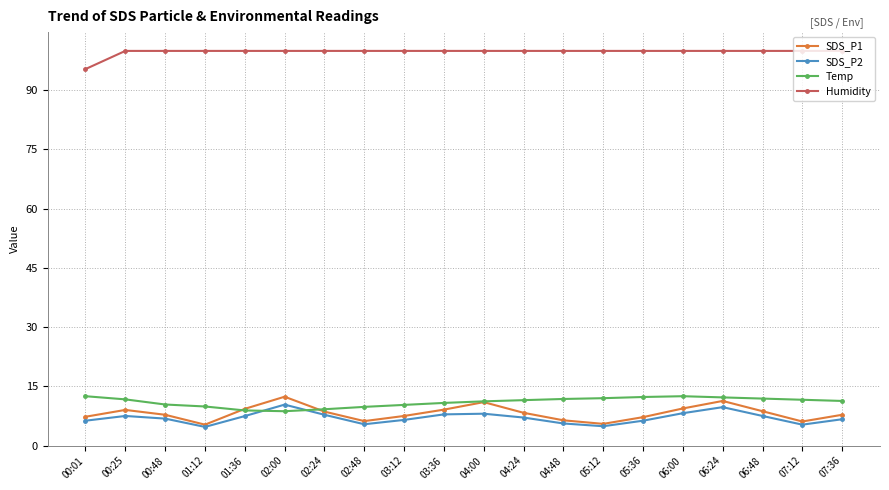

What is the total value across all series at 00:25?

128.1